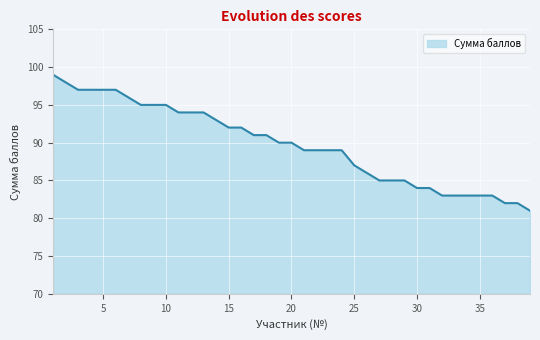

Does the chart have visible grid lines?

Yes